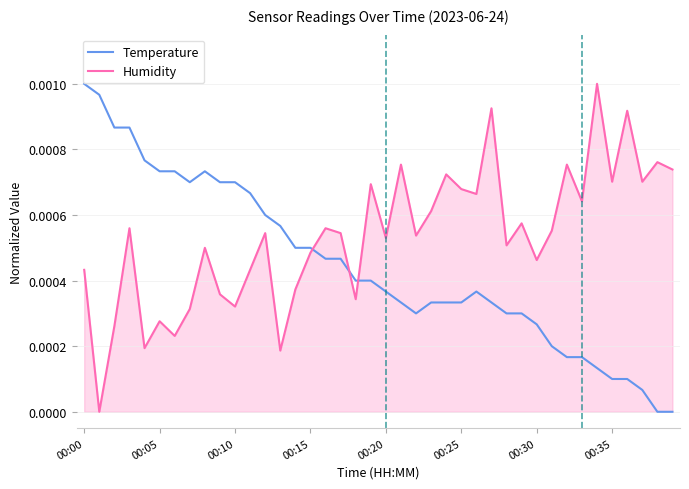

True or false: Temperature has more than 1 points higher than both neighbors.

True